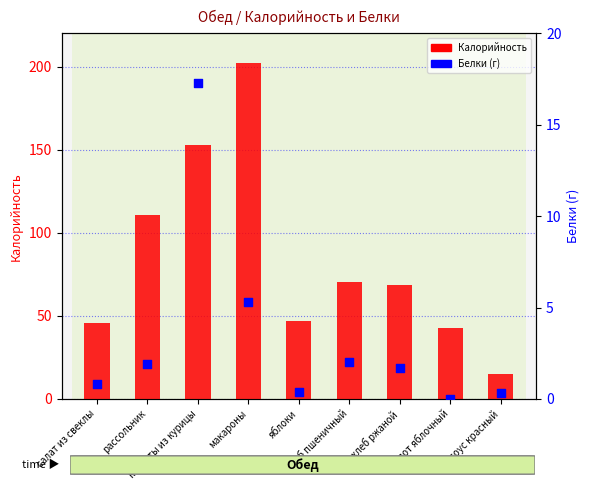

At which category is the sum across all series the highest?

макароны